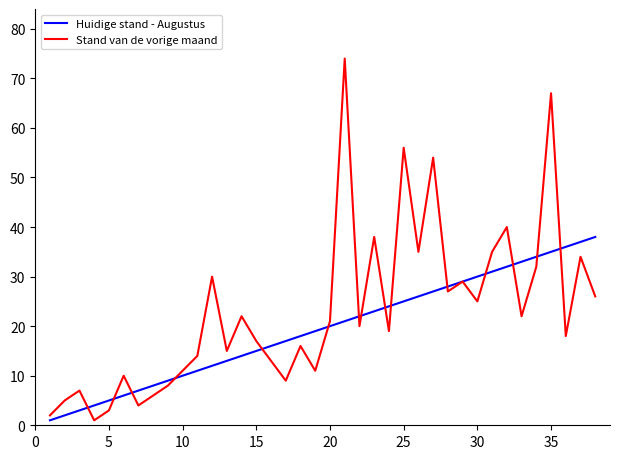

Rank the series by their average value, from lowest to highest.

Huidige stand - Augustus, Stand van de vorige maand